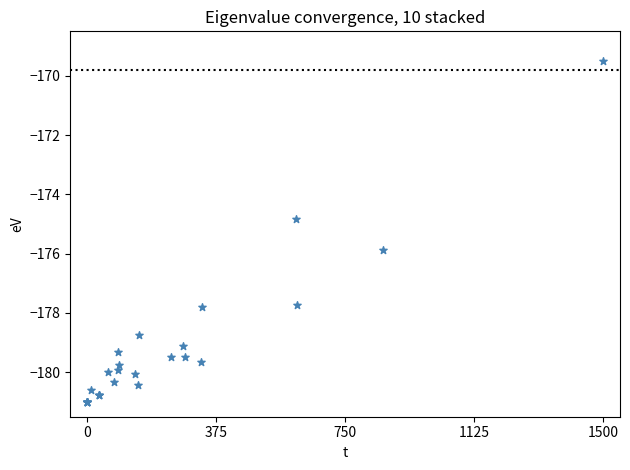

What Y value in the scatter plot is closest to -175?

-174.8